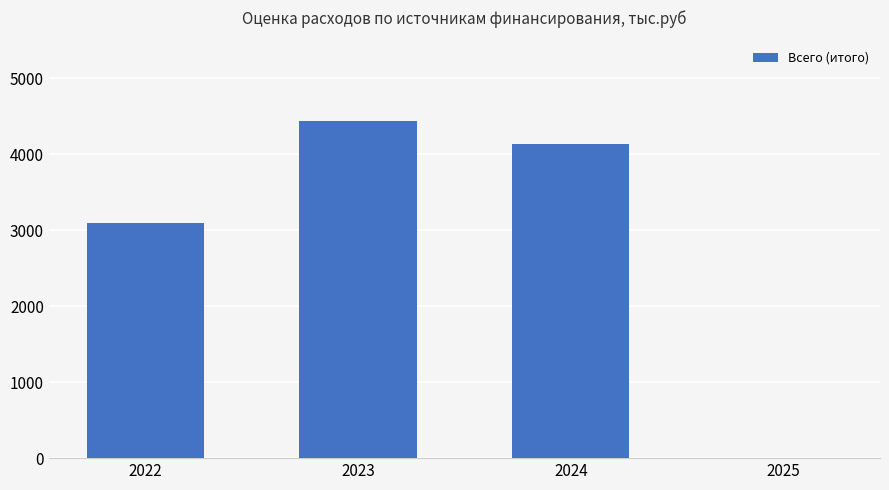

True or false: the data shows 5221.6 at 2022.

False